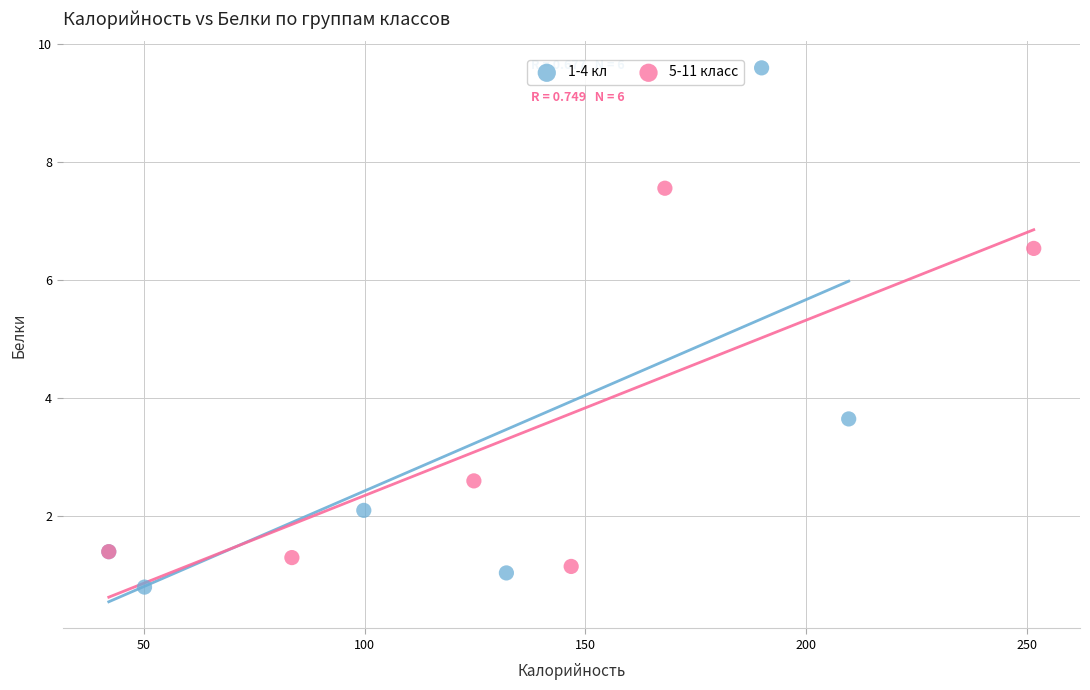

Which series reaches the maximum Y coordinate?

1-4 кл